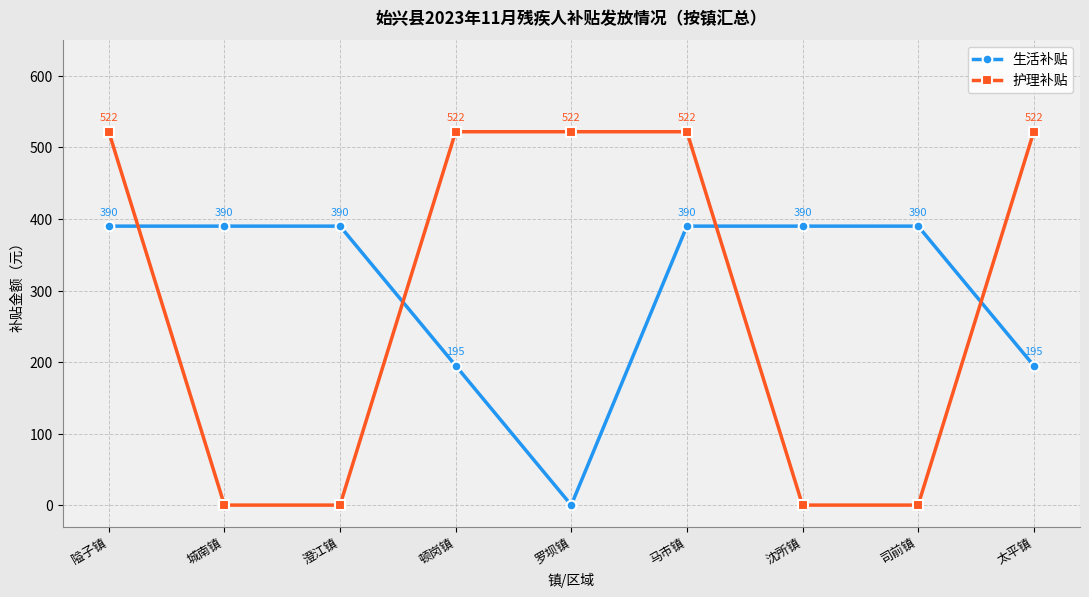

What is the value of the 生活补贴 point at the 6th from the left?

390